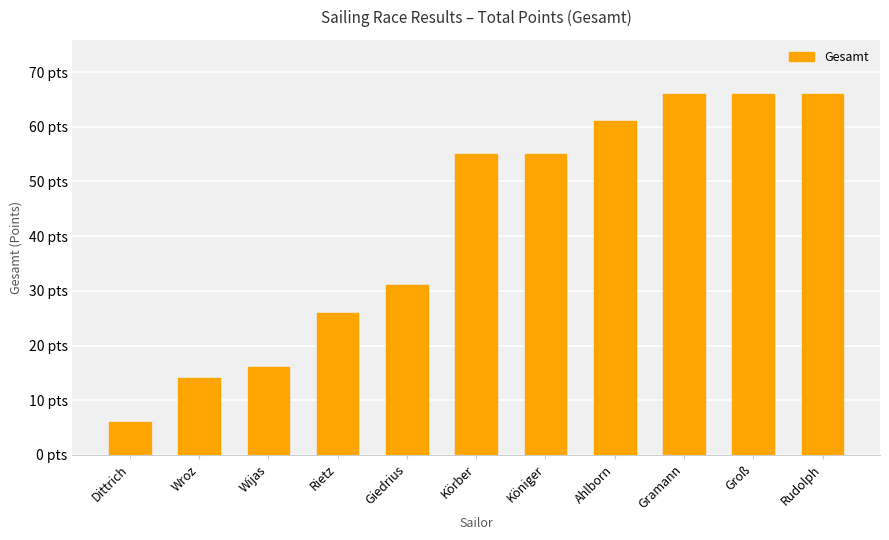

What is the value of the 4th bar from the left?

26